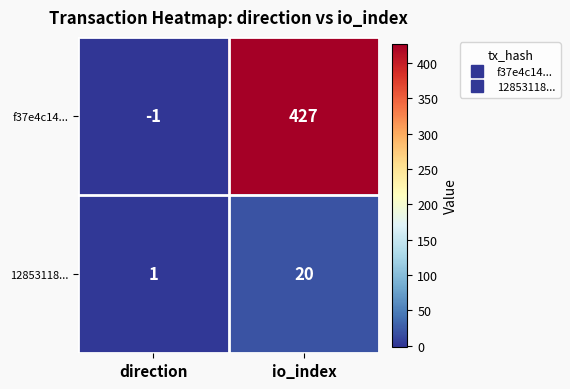

Which series has the largest range (max minus min)?

f37e4c14...